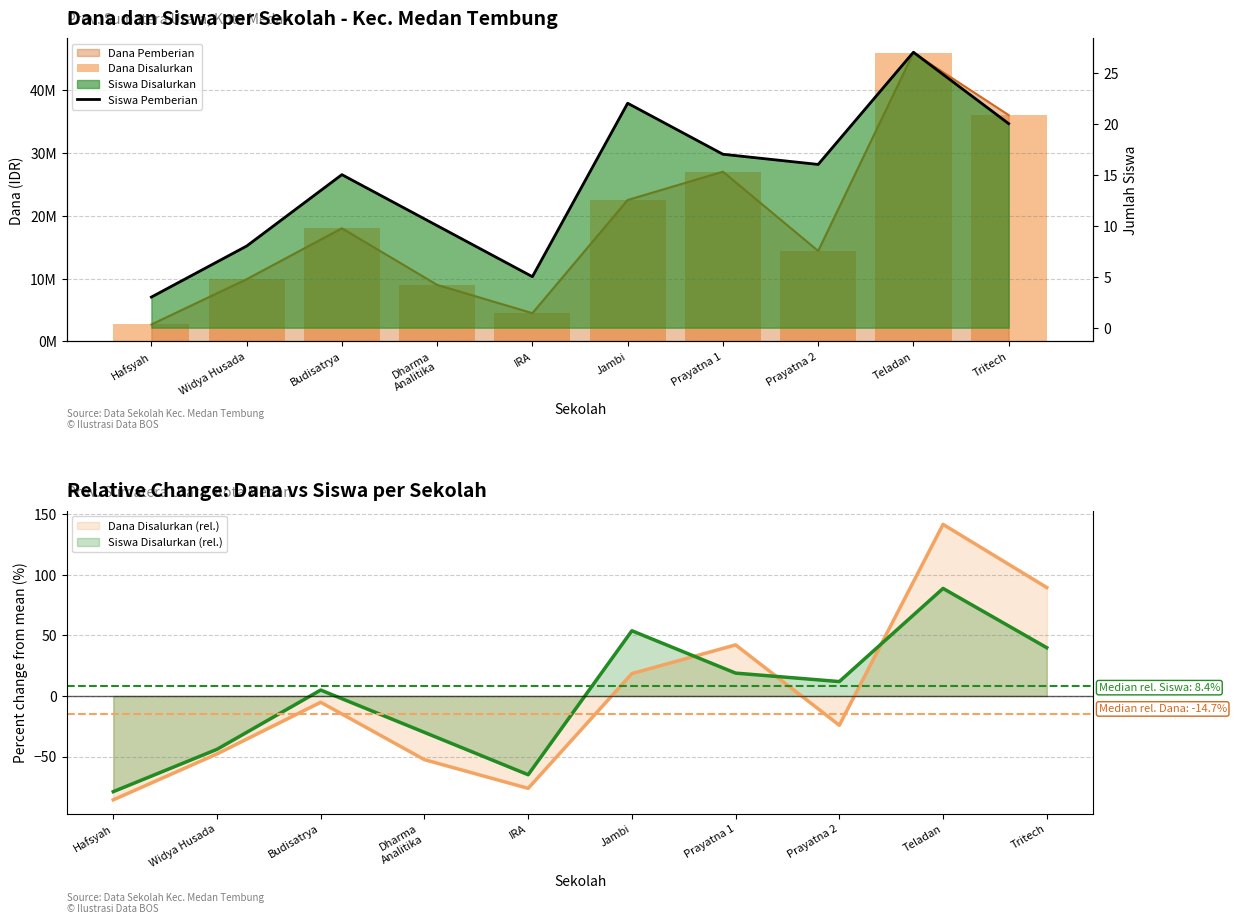

What is the label of the 2nd bar from the right?

Teladan